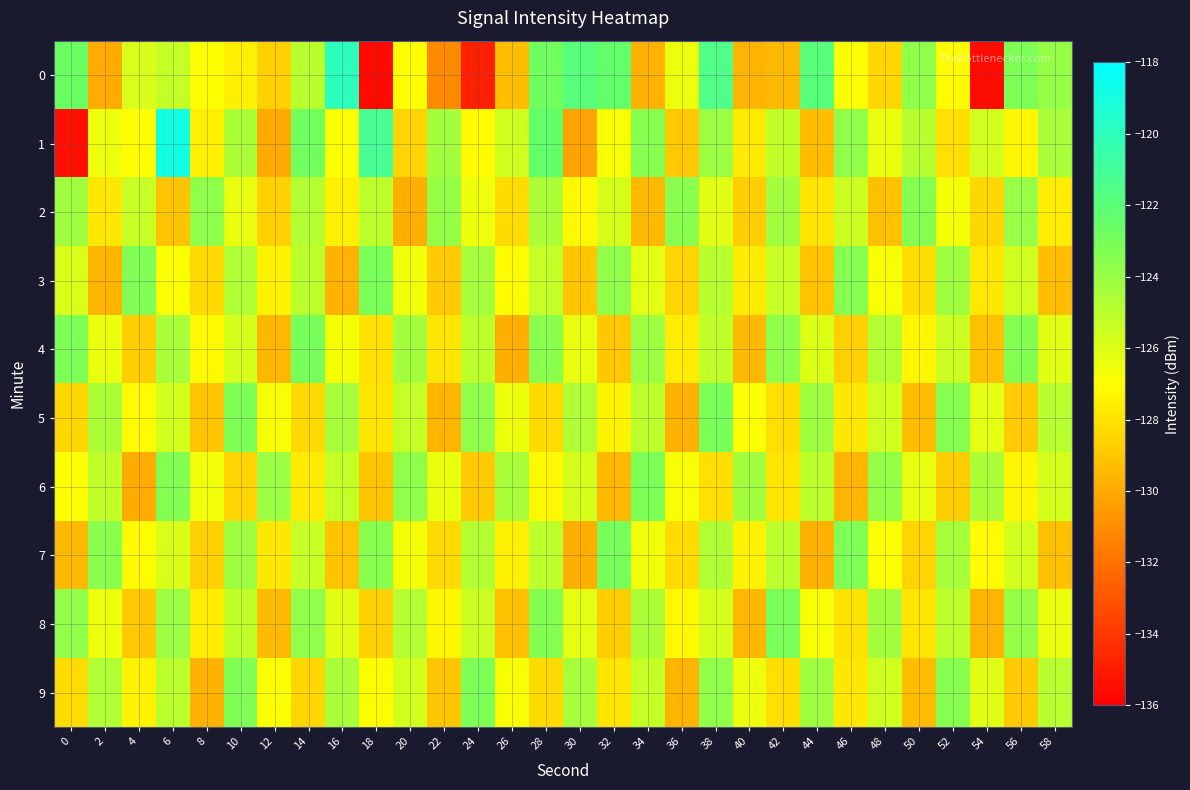

Which category has the lowest value across all series?

18